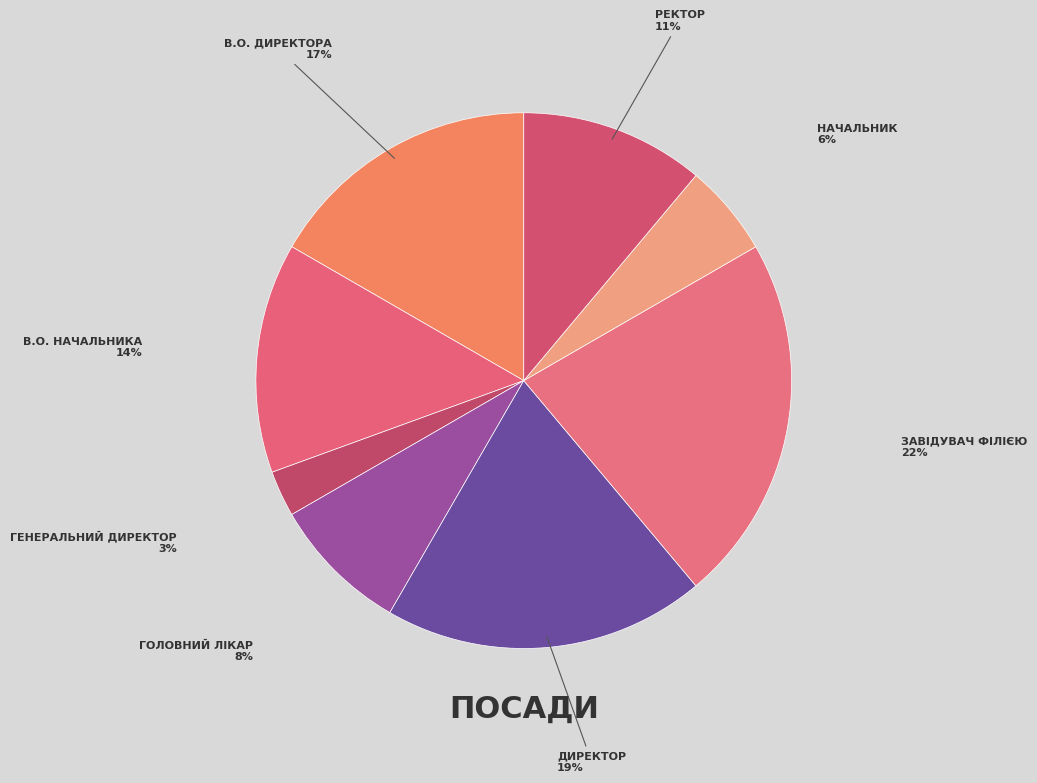

How many slices are in this pie chart?

8